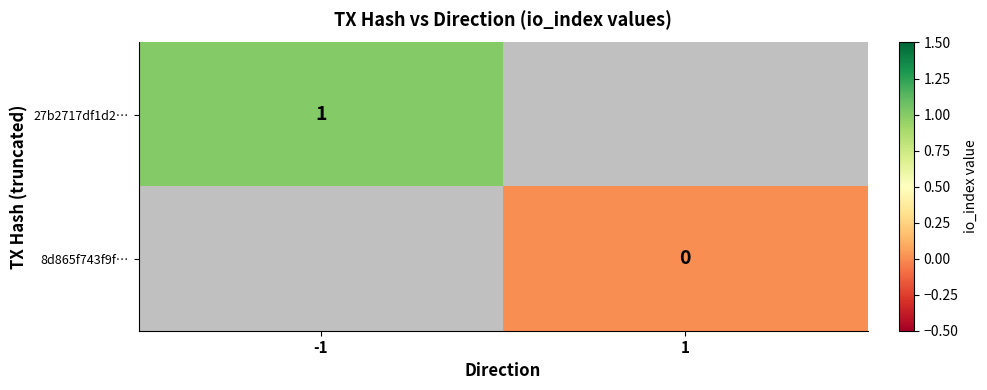

How many categories are shown in the chart?

2